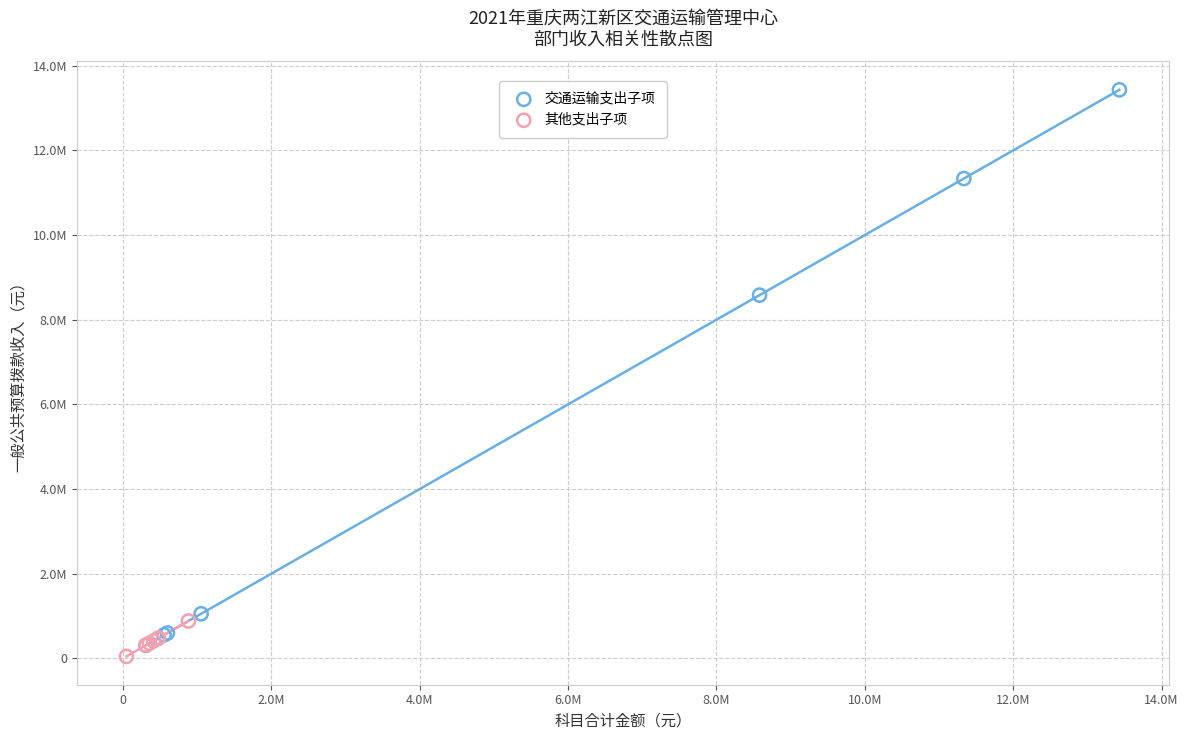

Which series has the widest spread of Y values?

交通运输支出子项